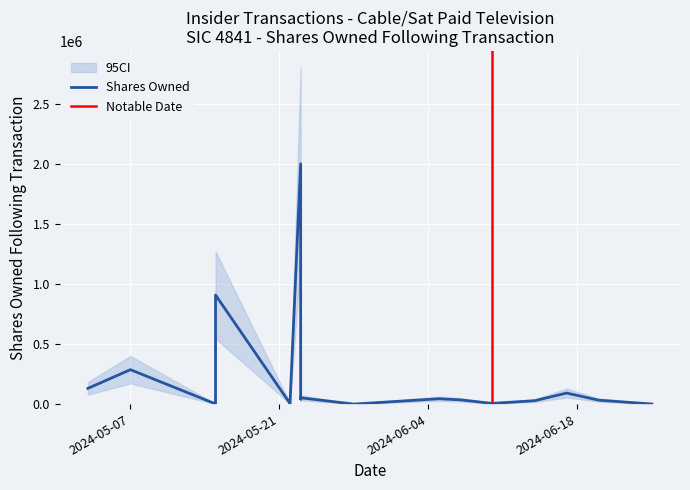

True or false: transactionShares and transactionPricePerShare cross at least once.

False